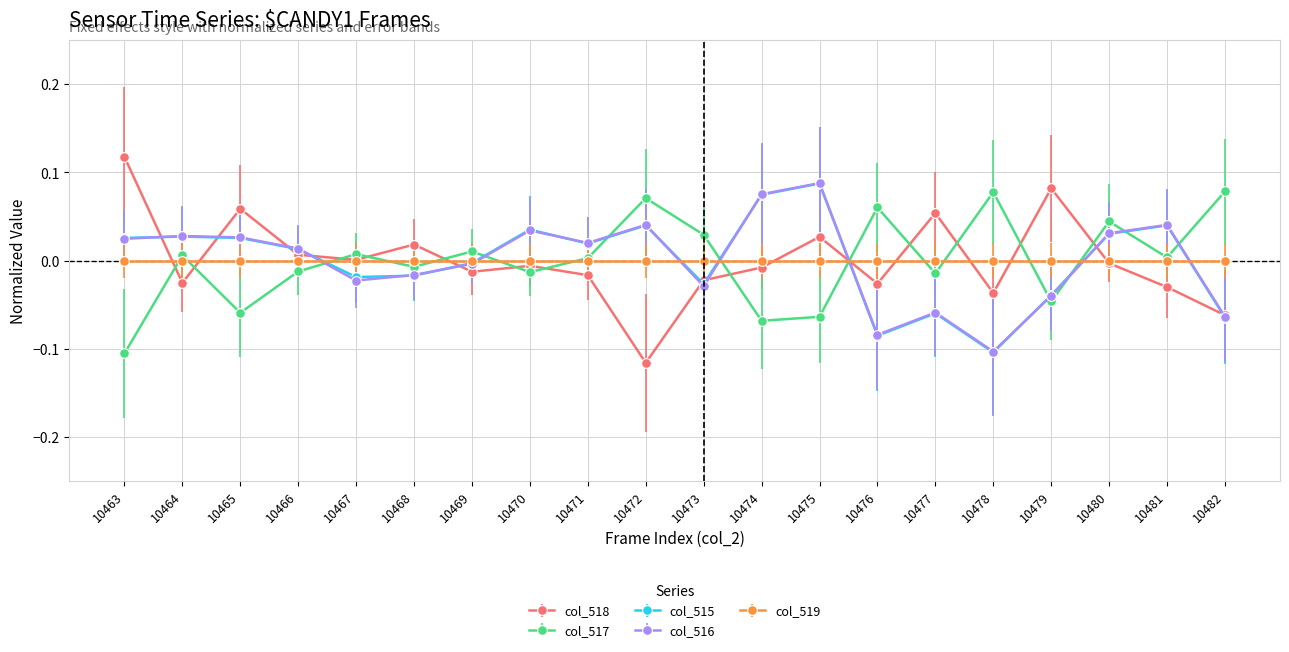

Is this an area chart (filled region under the line)?

No